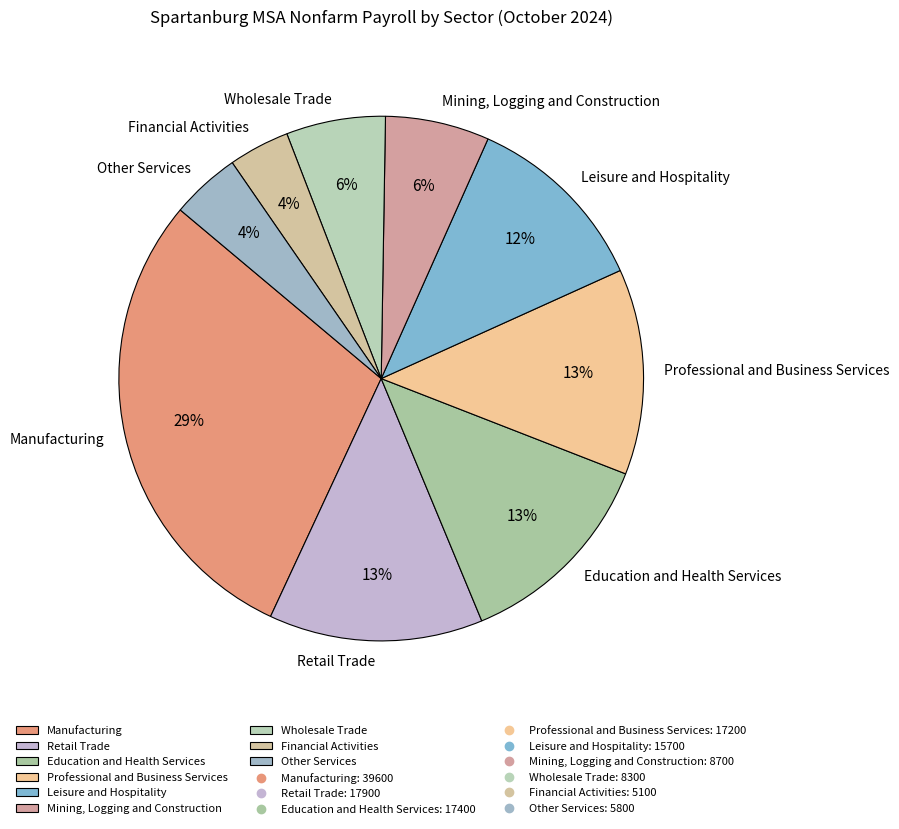

Which has a higher value, Mining, Logging and Construction or Financial Activities?

Mining, Logging and Construction